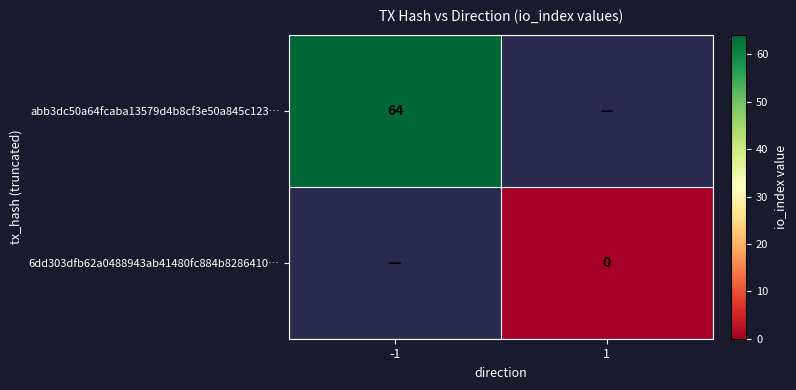

The value of abb3dc50a64fcaba13579d4b8cf3e50a845c123… at -1 is 85. True or false?

False